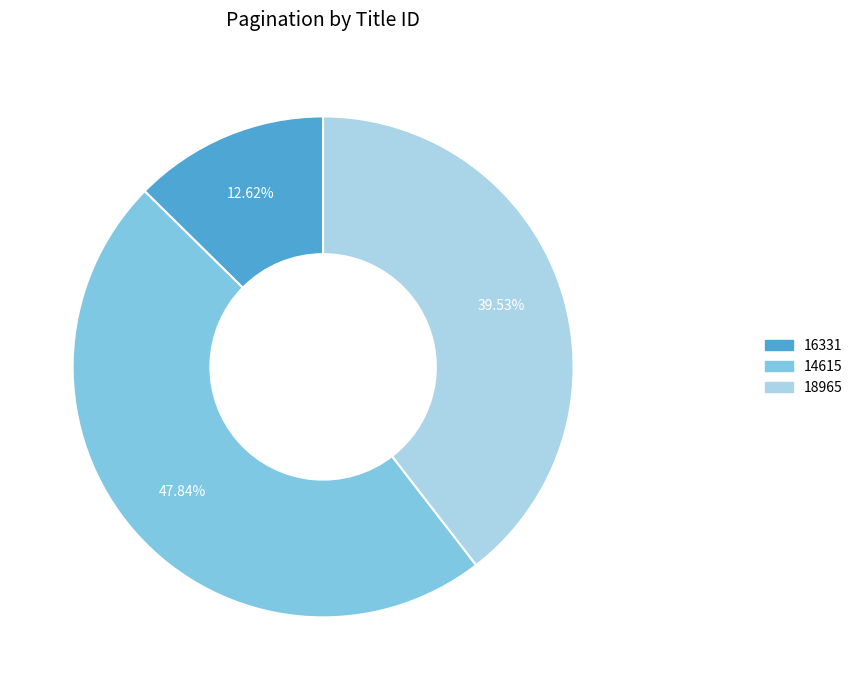

Rank the categories by value from lowest to highest.

16331, 18965, 14615